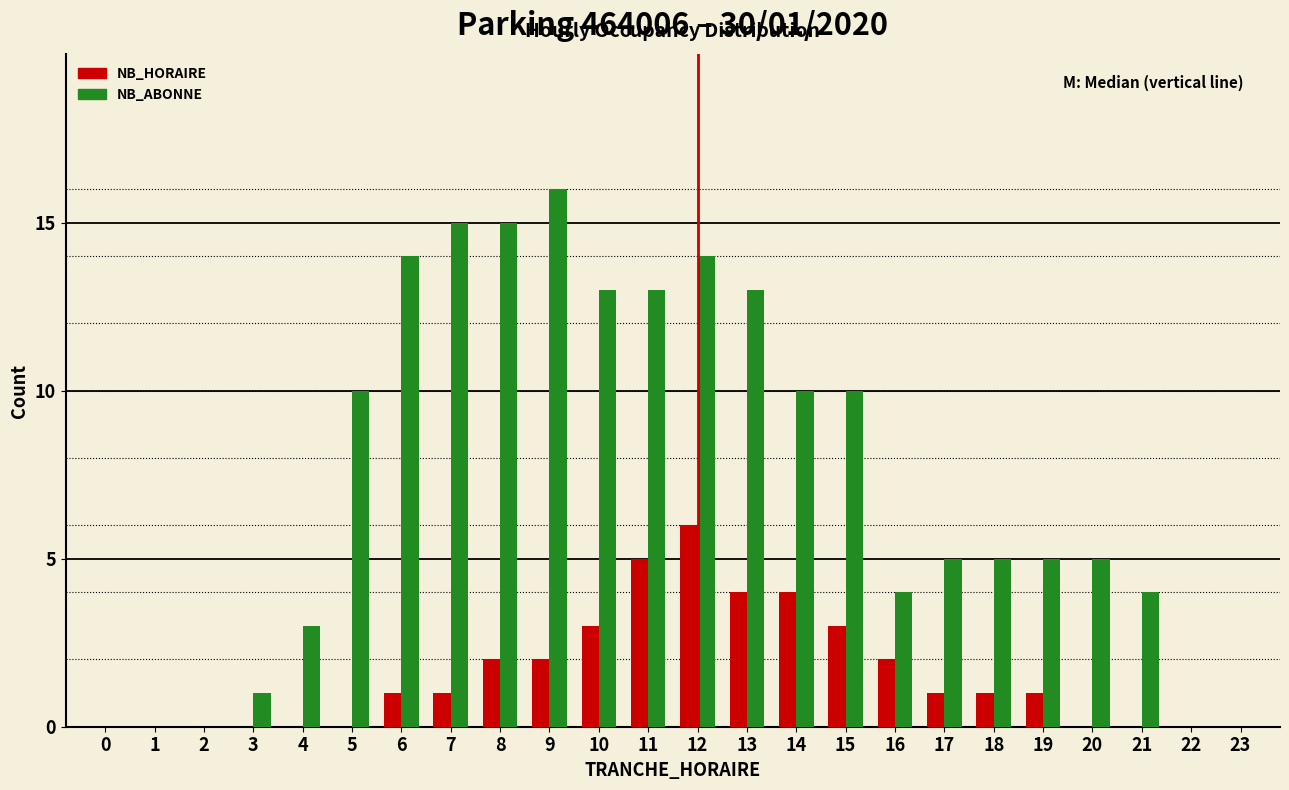

Is the value of NB_HORAIRE at 0 greater than the value of NB_ABONNE at 13?

No